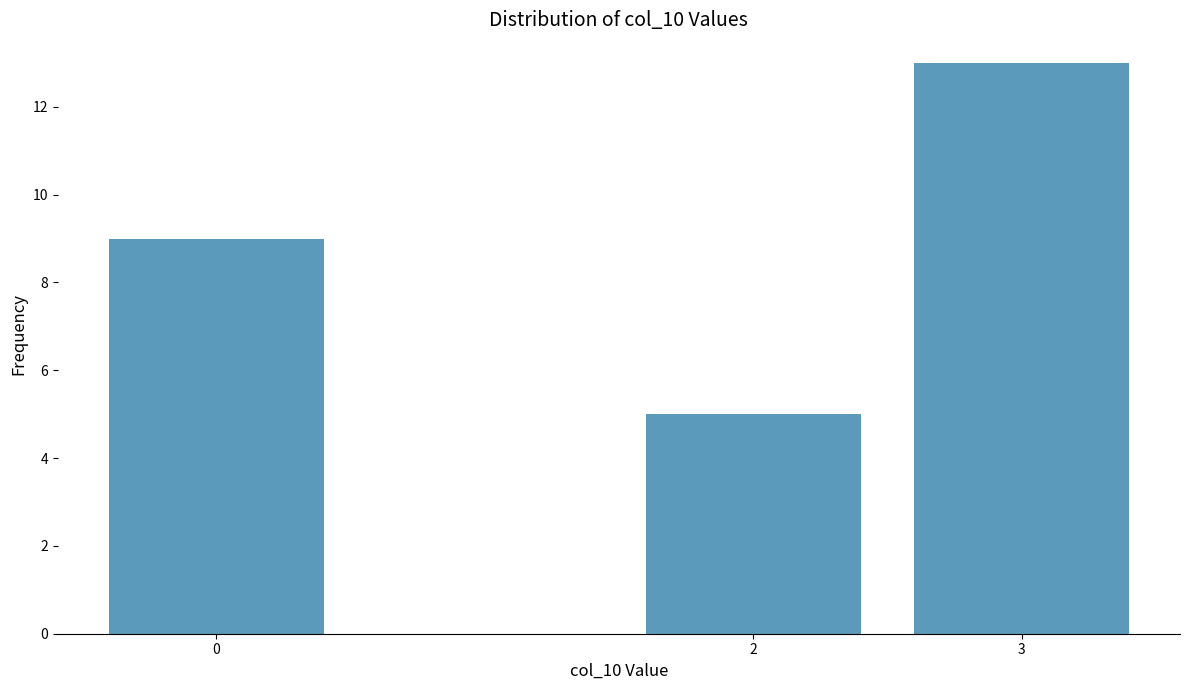

Reading left to right, extract all data points from this chart.

0=9	2=5	3=13